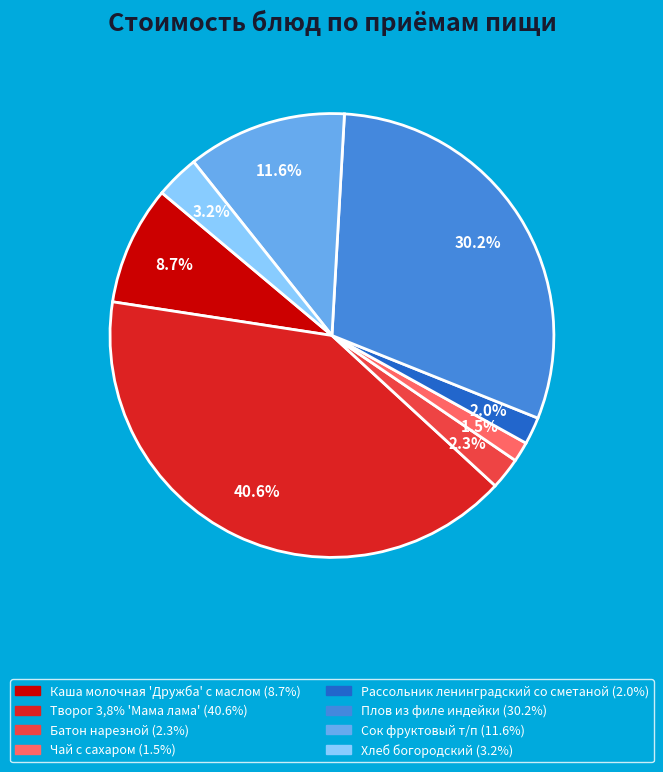

Which has a higher value, Творог 3,8% 'Мама лама' or Батон нарезной?

Творог 3,8% 'Мама лама'